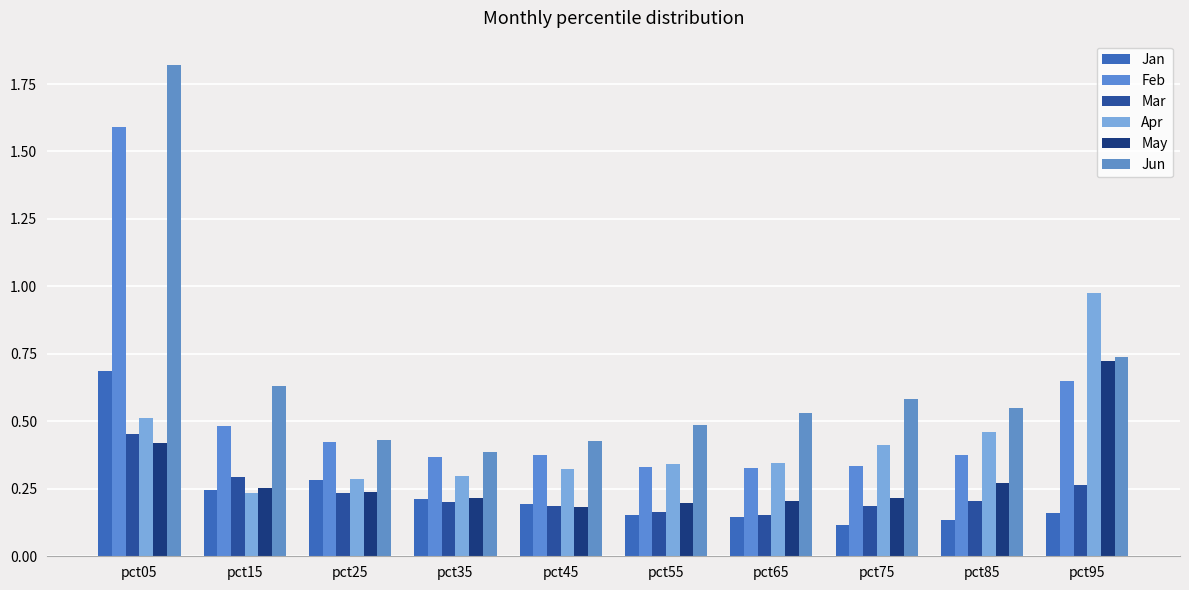

Reading left to right, list all the values displayed in this chart.

Jan: pct05=0.7	pct15=0.2	pct25=0.3	pct35=0.2	pct45=0.2	pct55=0.2	pct65=0.1	pct75=0.1	pct85=0.1	pct95=0.2
Feb: pct05=1.6	pct15=0.5	pct25=0.4	pct35=0.4	pct45=0.4	pct55=0.3	pct65=0.3	pct75=0.3	pct85=0.4	pct95=0.6
Mar: pct05=0.5	pct15=0.3	pct25=0.2	pct35=0.2	pct45=0.2	pct55=0.2	pct65=0.2	pct75=0.2	pct85=0.2	pct95=0.3
Apr: pct05=0.5	pct15=0.2	pct25=0.3	pct35=0.3	pct45=0.3	pct55=0.3	pct65=0.3	pct75=0.4	pct85=0.5	pct95=1.0
May: pct05=0.4	pct15=0.3	pct25=0.2	pct35=0.2	pct45=0.2	pct55=0.2	pct65=0.2	pct75=0.2	pct85=0.3	pct95=0.7
Jun: pct05=1.8	pct15=0.6	pct25=0.4	pct35=0.4	pct45=0.4	pct55=0.5	pct65=0.5	pct75=0.6	pct85=0.5	pct95=0.7